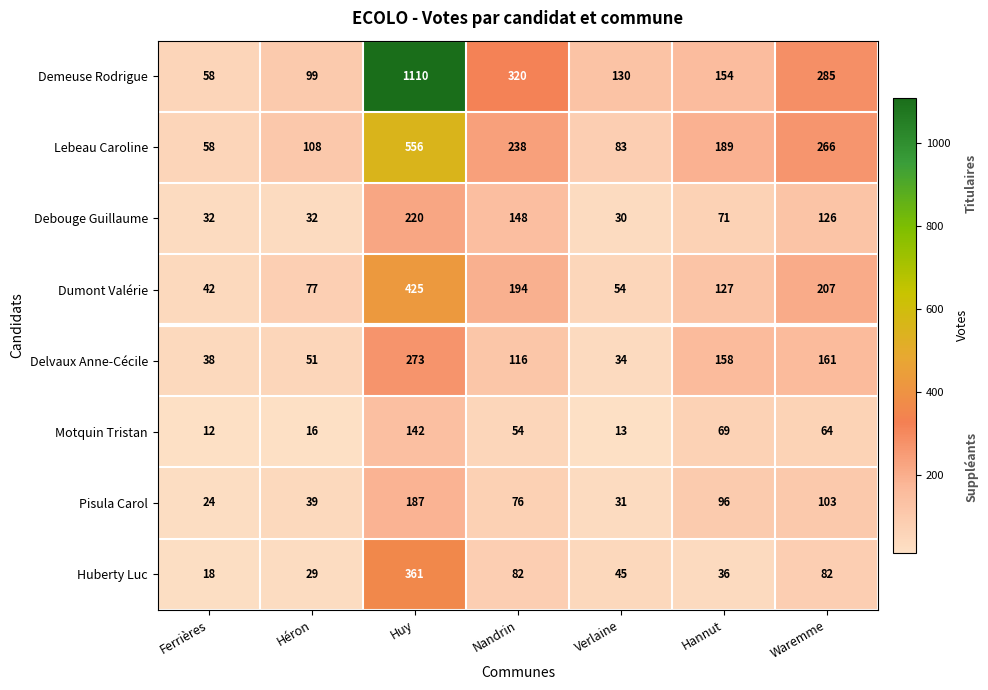

Which category has the lowest value in the Dumont Valérie series?

Ferrières